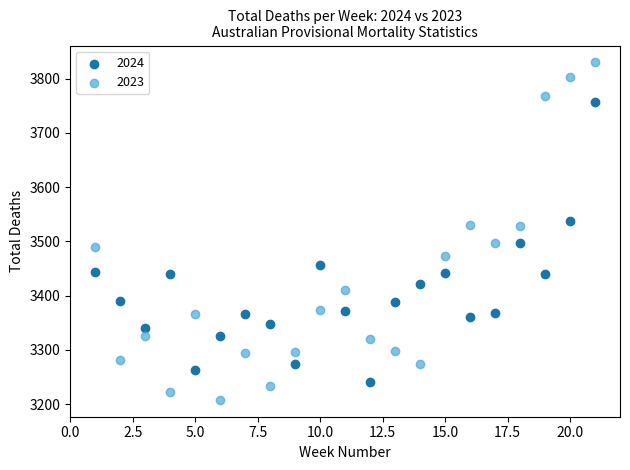

Which series contains the highest Y value?

2023